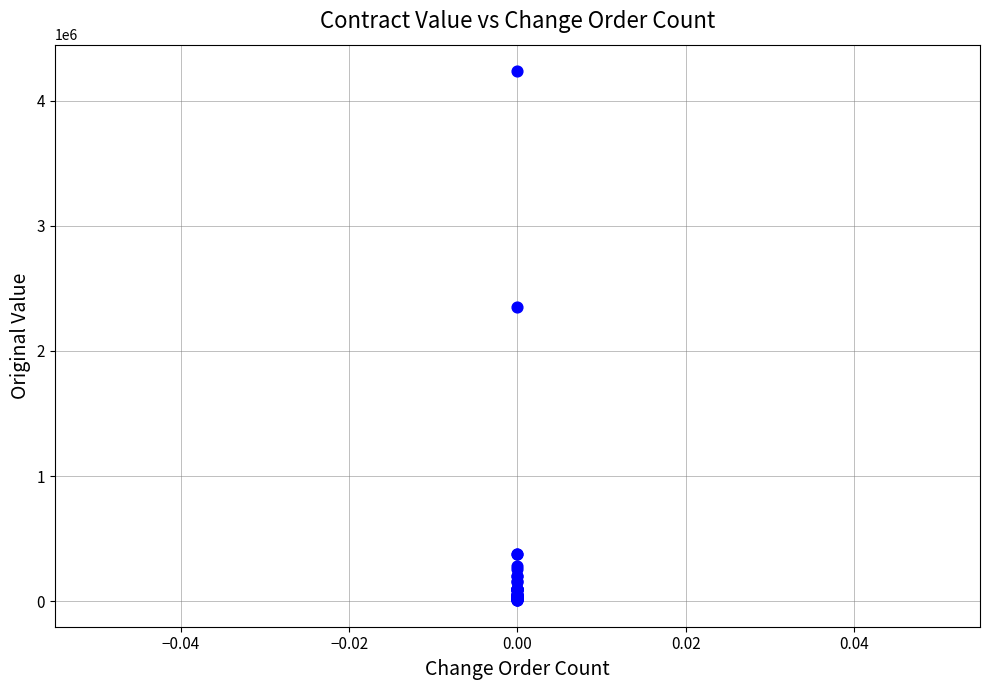

What Y value in the scatter plot is closest to 2121897?

2352715.0